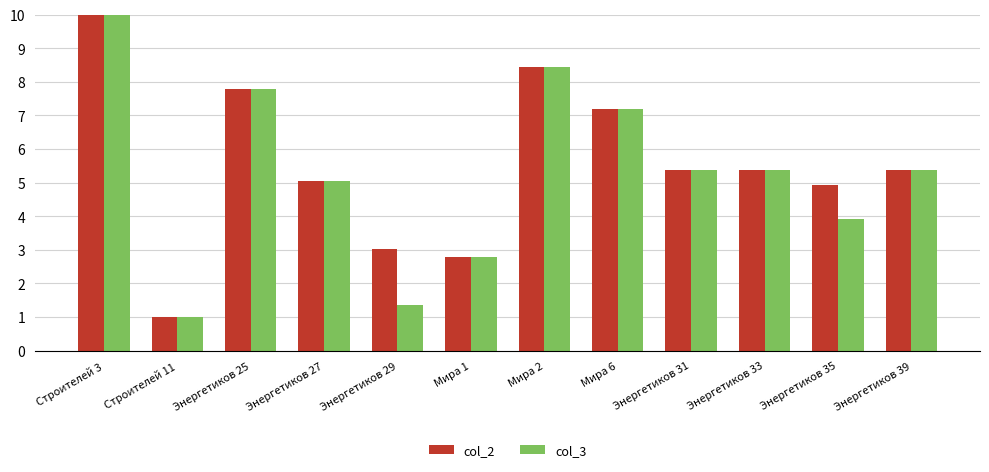

How many series are shown in this chart?

2